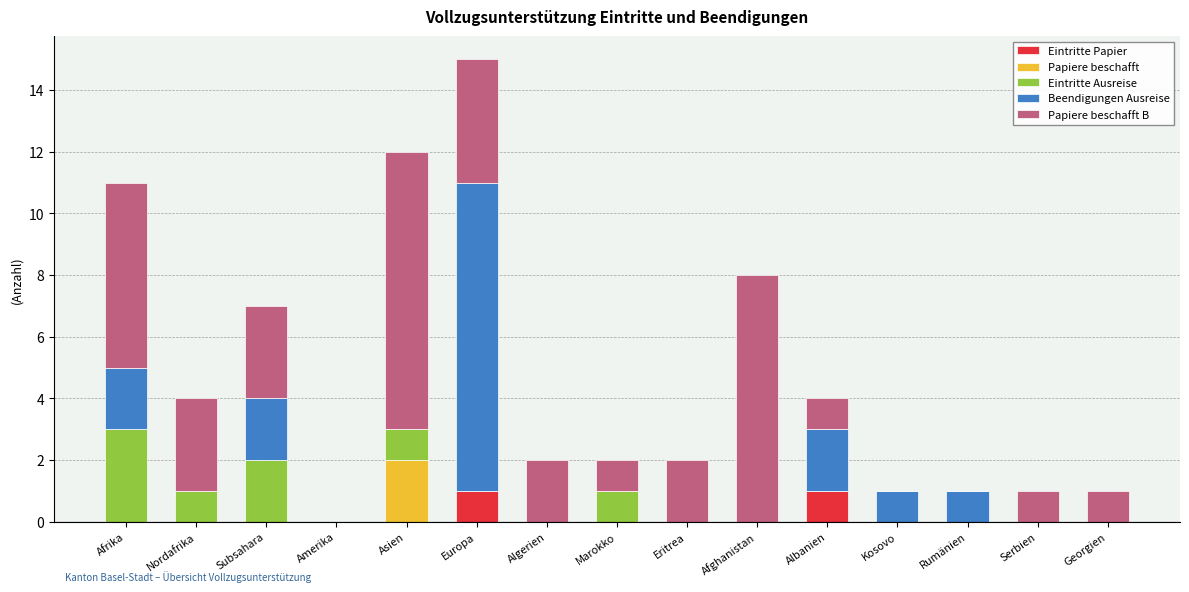

What is the total value across all series at Europa?

15